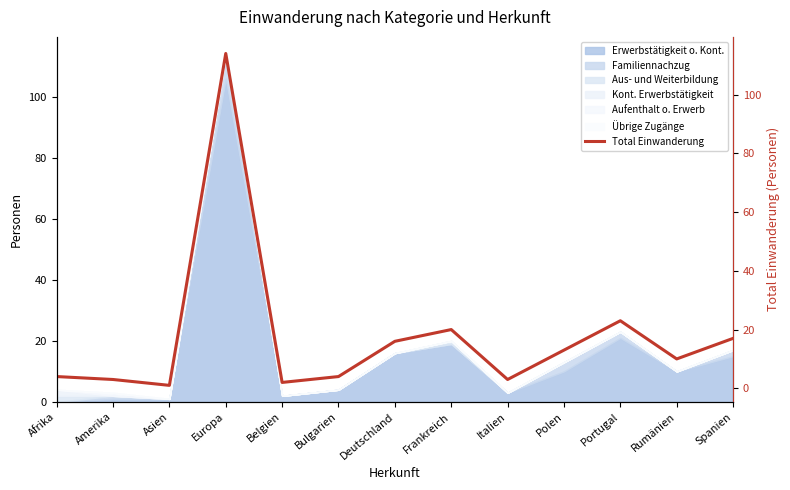

What position from the left is Italien?

9